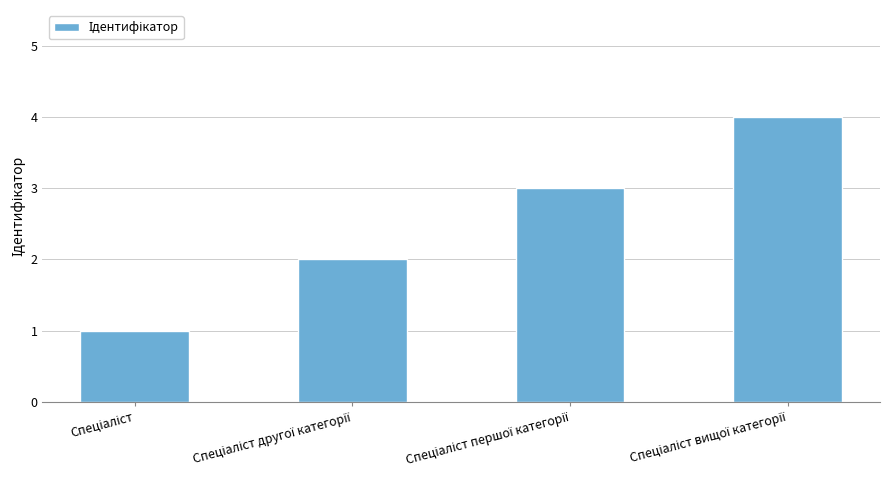

What is the greatest value displayed?

4